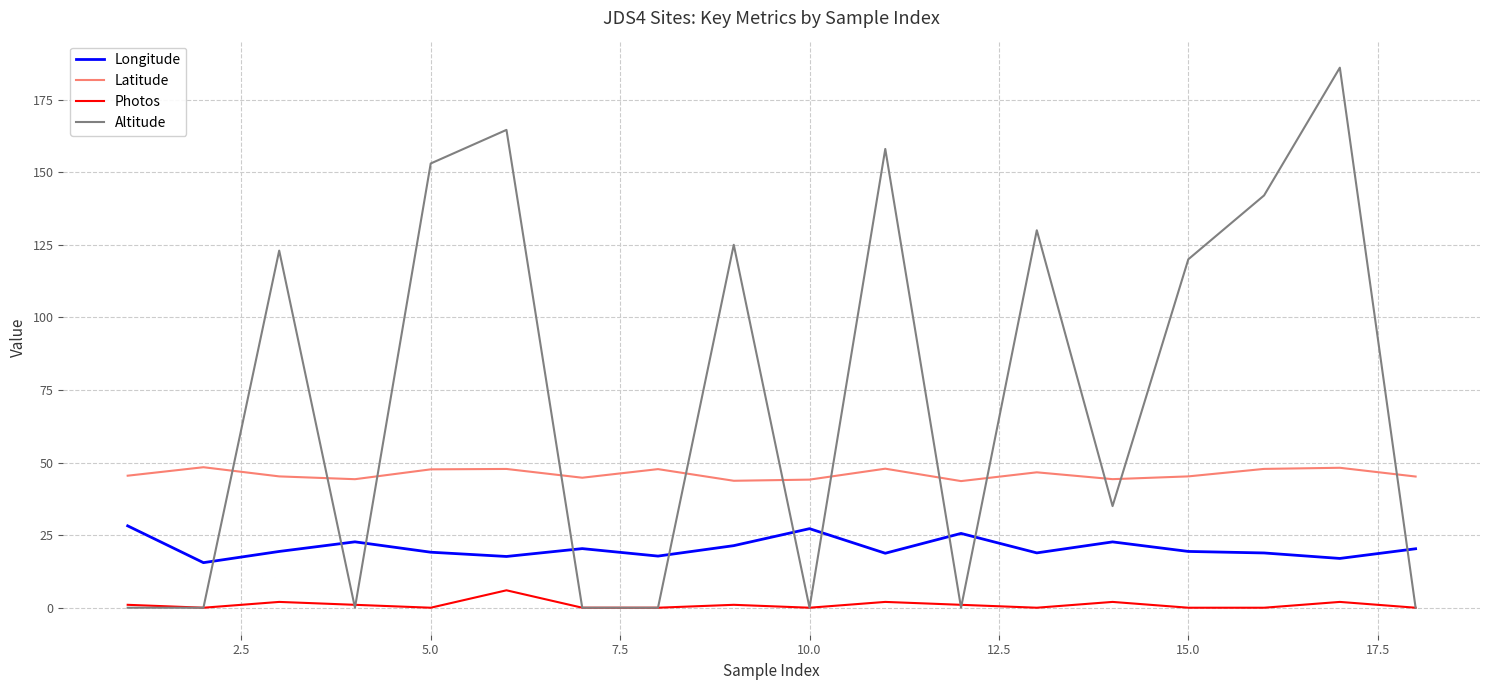

Which series has the largest range (max minus min)?

Altitude